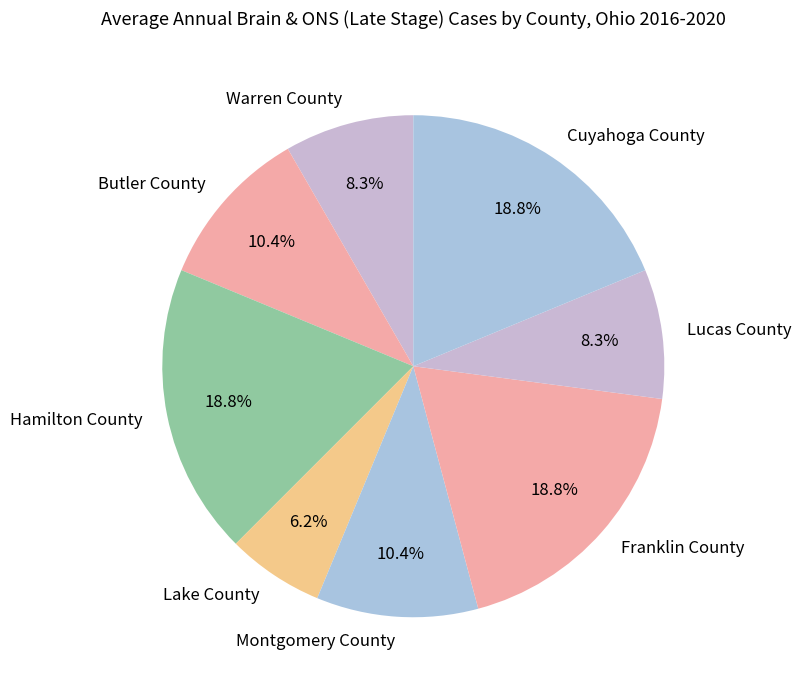

To the nearest percent, what percentage of the pie is Cuyahoga County?

19%